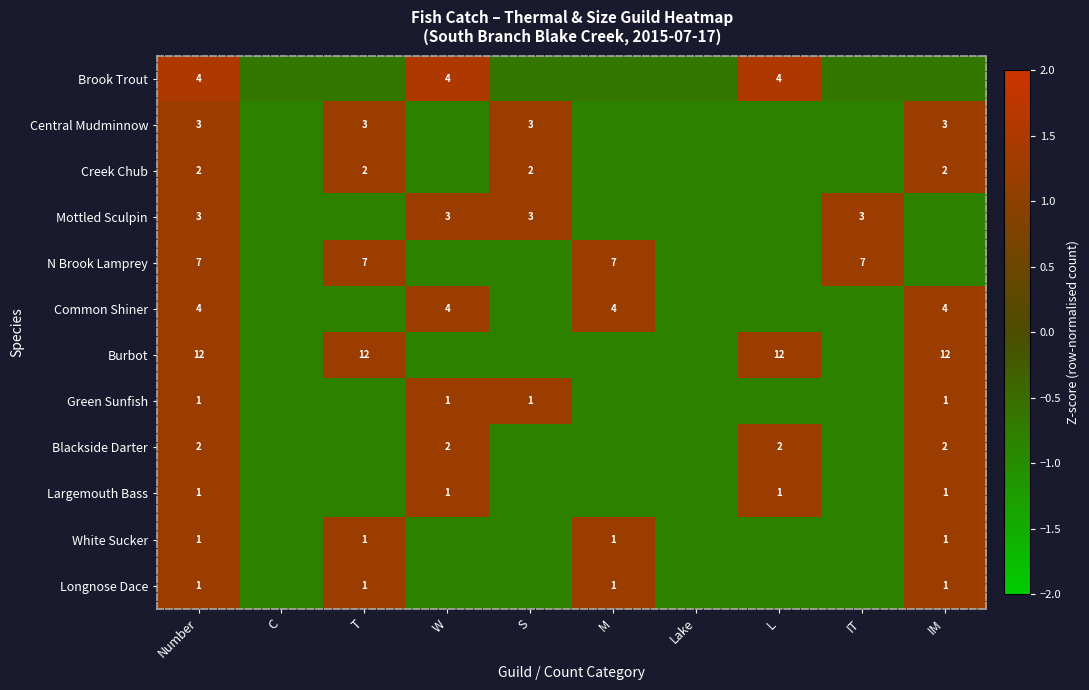

Is the value of White Sucker at IM greater than the value of Blackside Darter at IM?

No